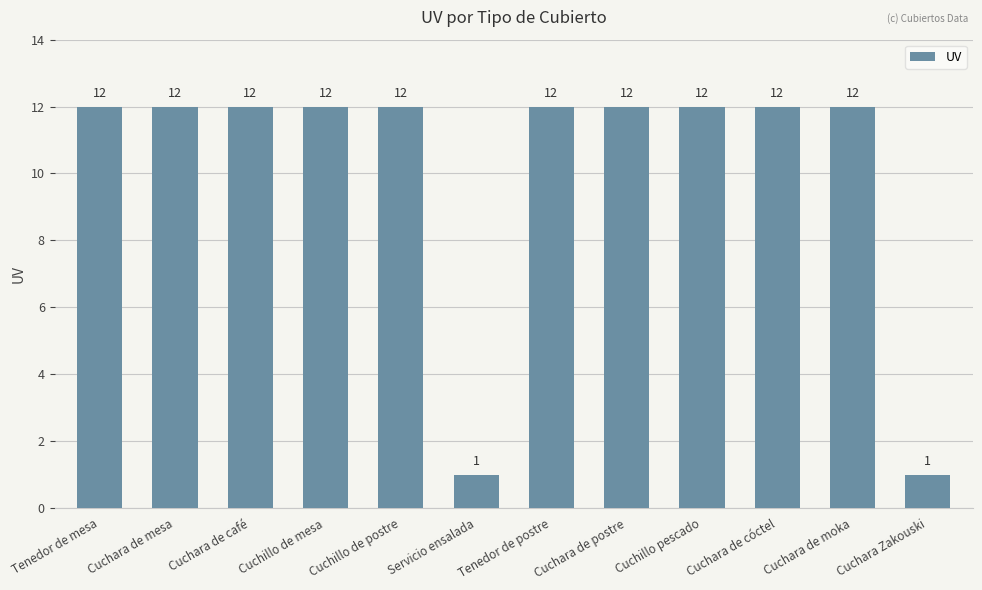

What is the difference between the maximum and minimum values?

11